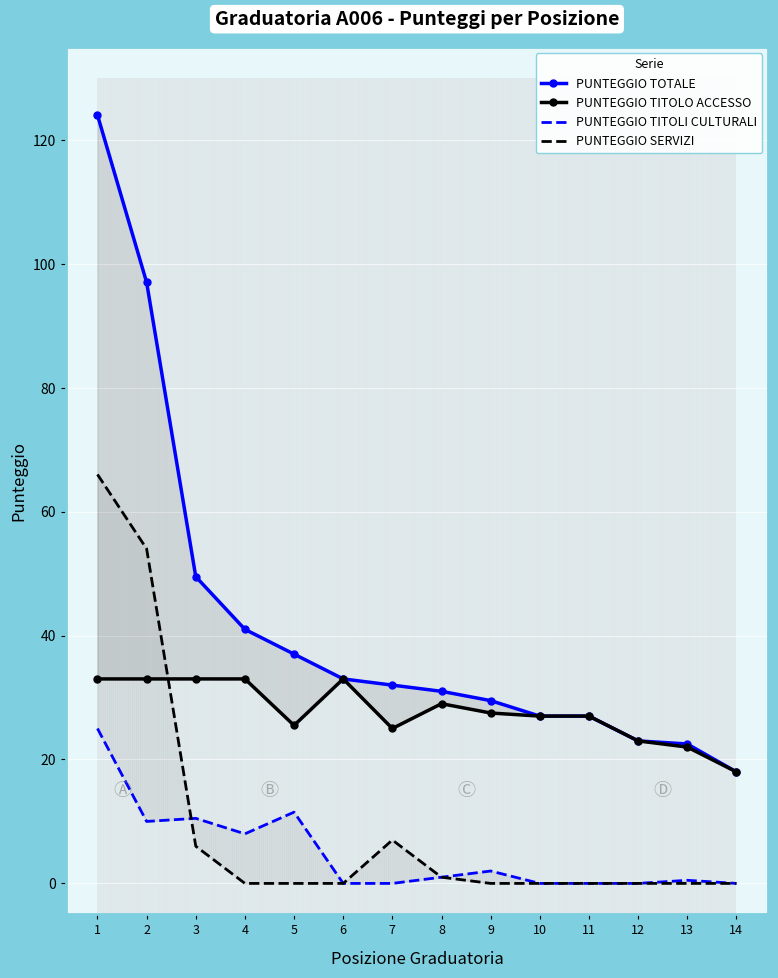

True or false: PUNTEGGIO TOTALE and PUNTEGGIO TITOLO ACCESSO intersect in this chart.

False